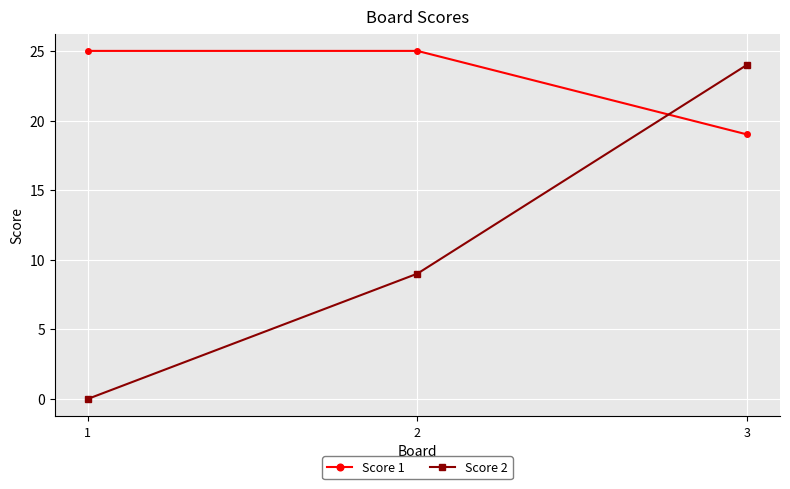

Is the value of Score 1 at 2 greater than the value of Score 2 at 1?

Yes